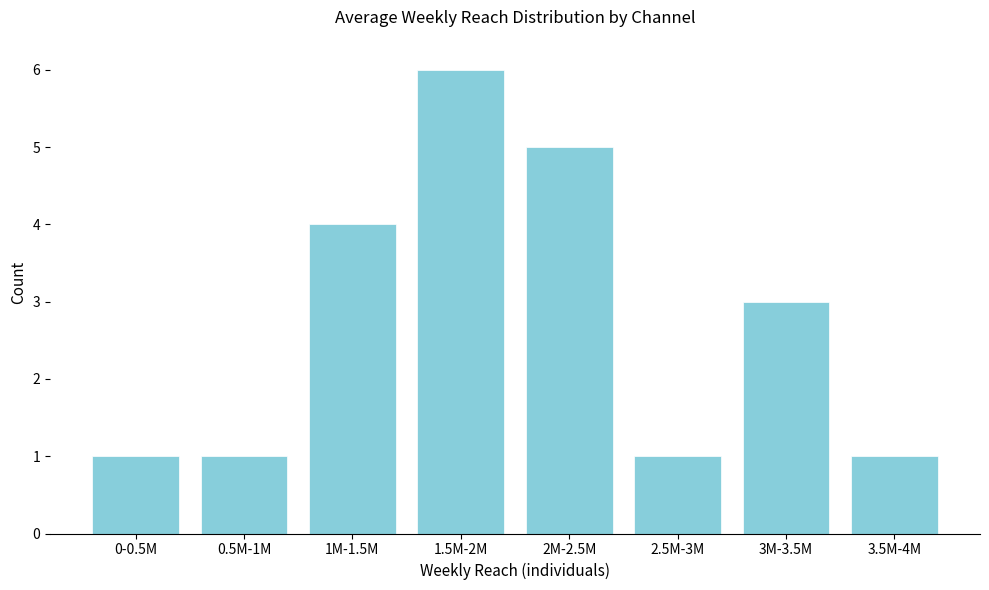

Reading right to left, transcribe all the data shown in this chart.

3.5M-4M=1	3M-3.5M=3	2.5M-3M=1	2M-2.5M=5	1.5M-2M=6	1M-1.5M=4	0.5M-1M=1	0-0.5M=1